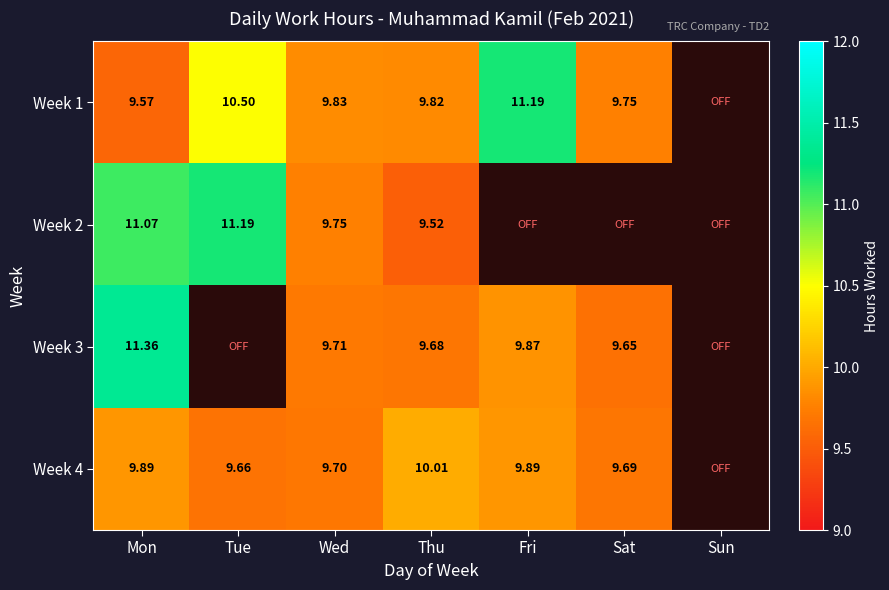

Count the number of categories in the chart.

7